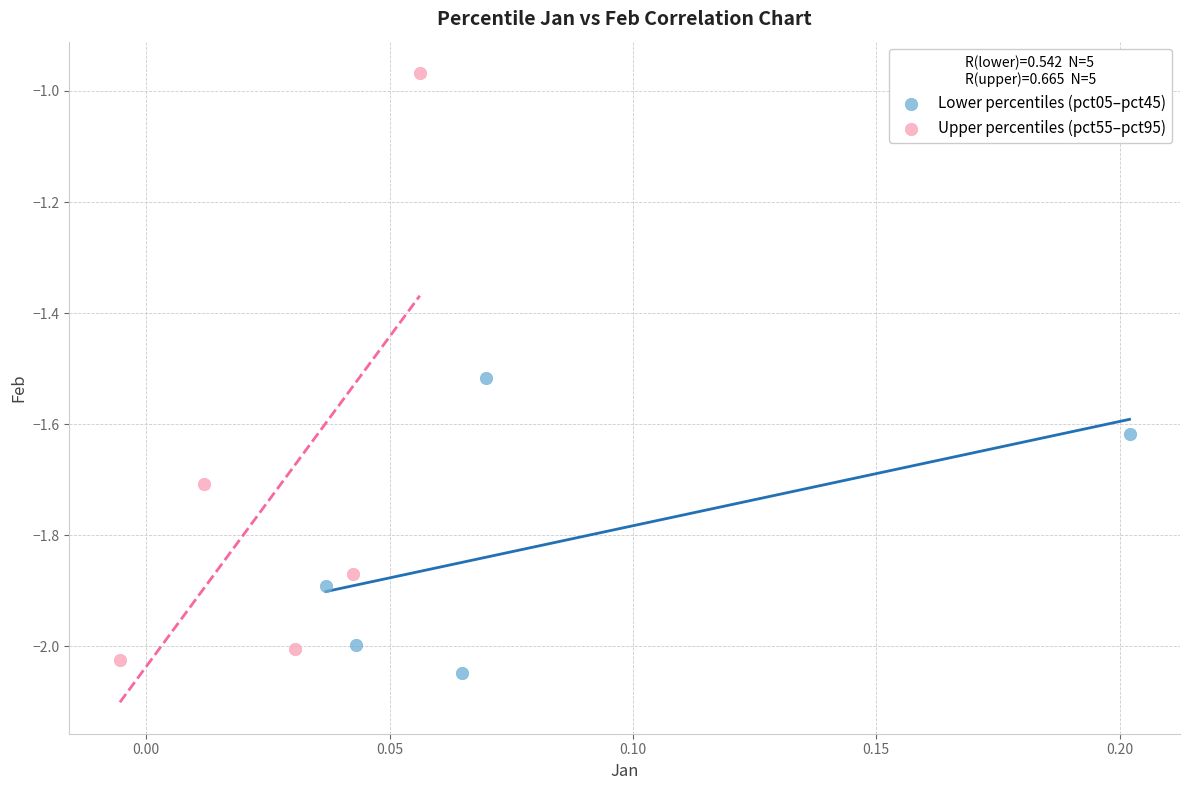

Which series has the largest Y range (max minus min)?

Upper percentiles (pct55–pct95)